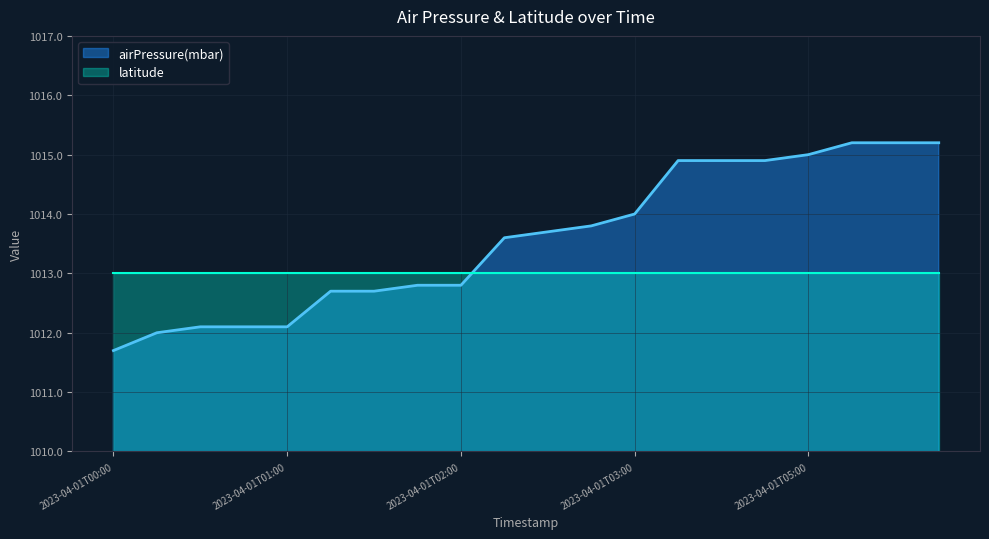

Reading left to right, list all the values displayed in this chart.

1011.7	1012.0	1012.1	1012.1	1012.1	1012.7	1012.7	1012.8	1012.8	1013.6	1013.7	1013.8	1014.0	1014.9	1014.9	1014.9	1015.0	1015.2	1015.2	1015.2